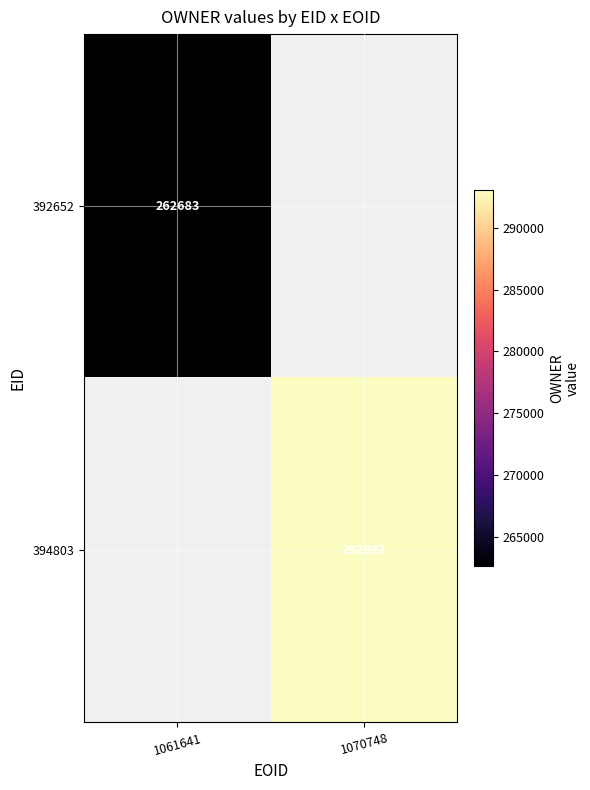

True or false: 392652 has a value of 415860.8 at 1061641.

False